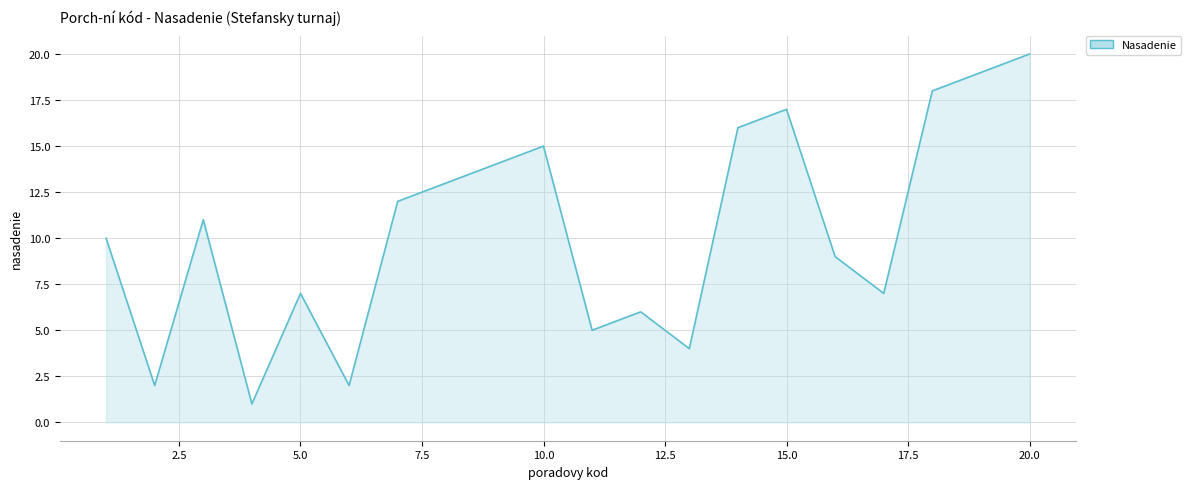

What is the difference between the maximum and minimum values?

19